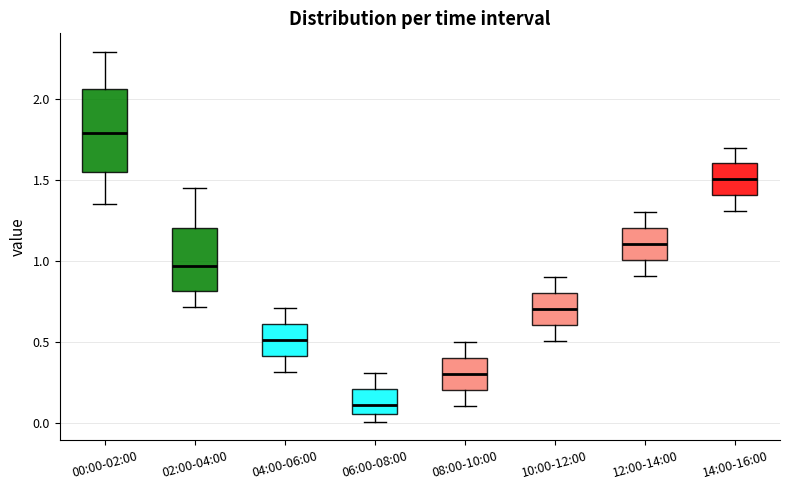

Which box has the highest median line?

00:00-02:00